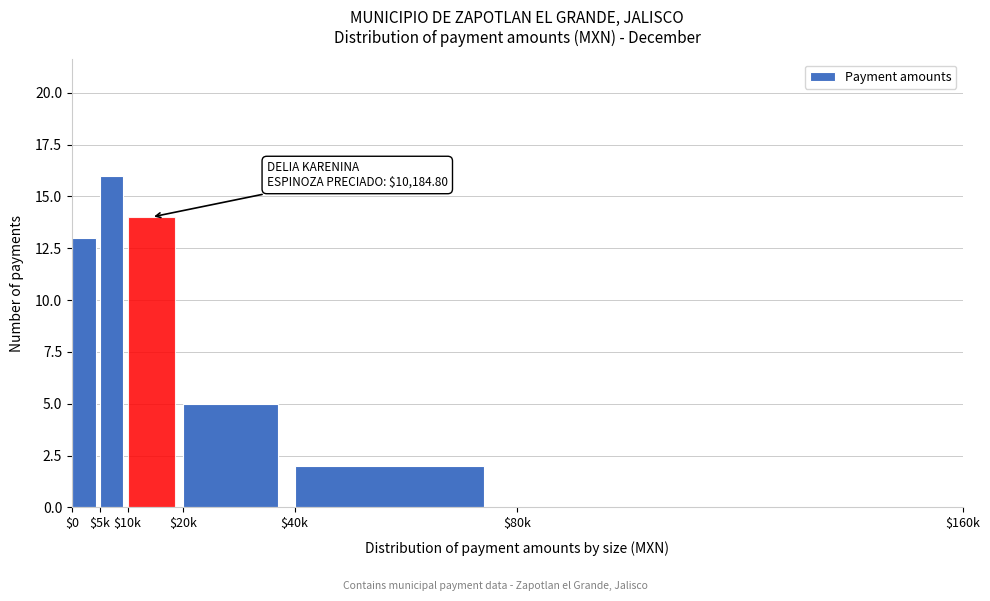

Is it true that the value at $20k is 3?

False